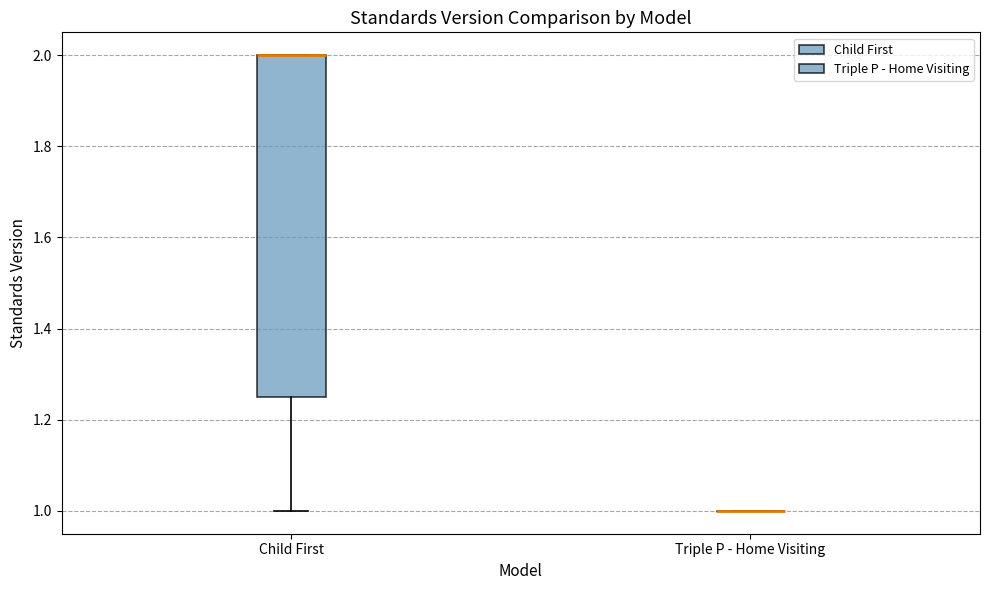

Reading left to right, read every box against the y-axis: the position of its median line, the range the box covers, and the ends of its whiskers. The values are not printed on the chart, so give them approximately, as read against the axis.

Child First: median 2.00 (drawn on the box's upper edge), box 1.26 to 2.00, whiskers 1.00 to 2.00
Triple P - Home Visiting: box collapsed to a line at 1.00, whiskers 1.00 to 1.00